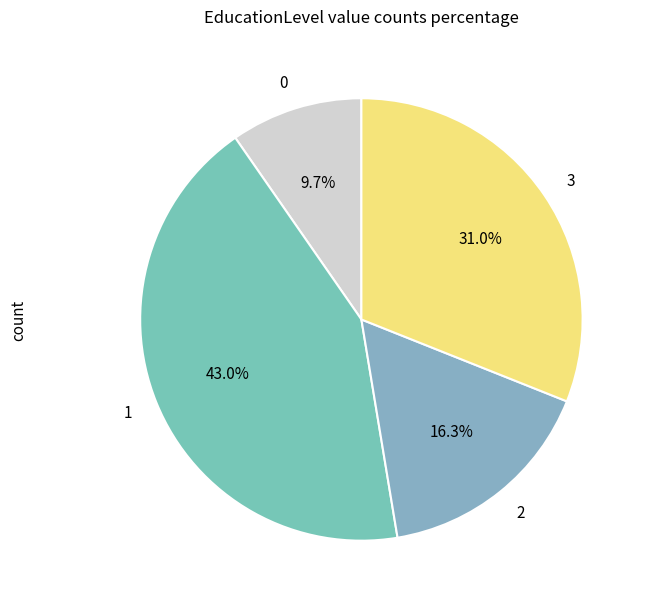

How many segments does this pie chart have?

4